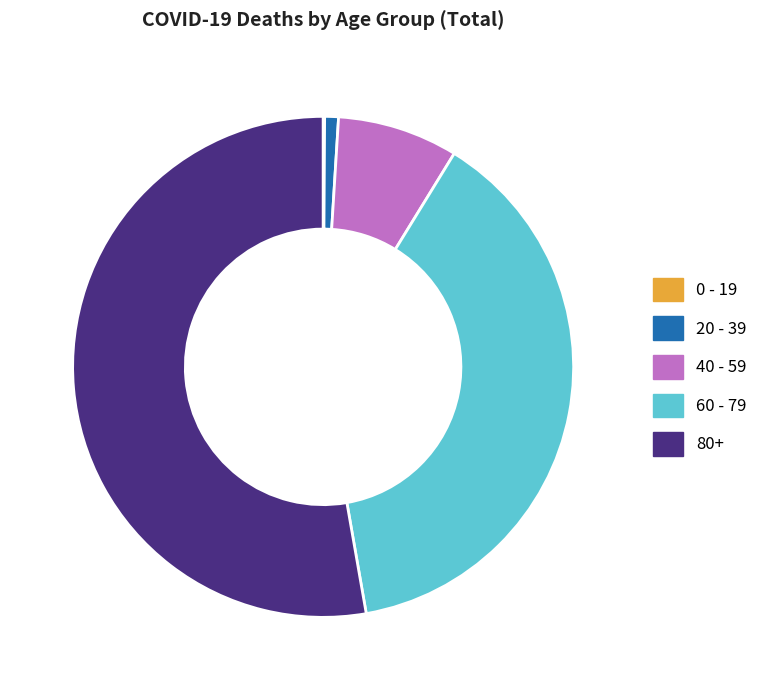

The 20 - 39 slice represents 1% of the pie. True or false?

True